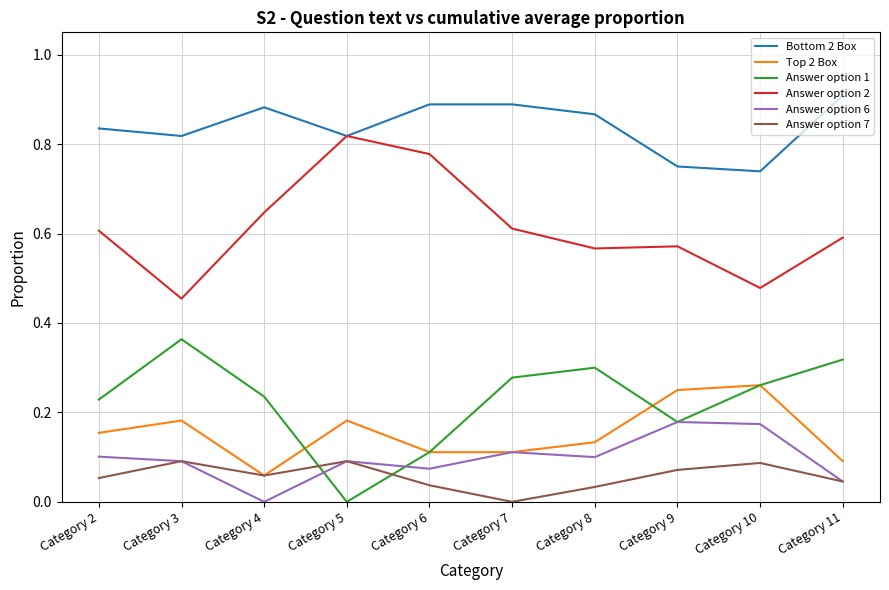

List the series in order of their peak value, highest first.

Bottom 2 Box, Answer option 2, Answer option 1, Top 2 Box, Answer option 6, Answer option 7